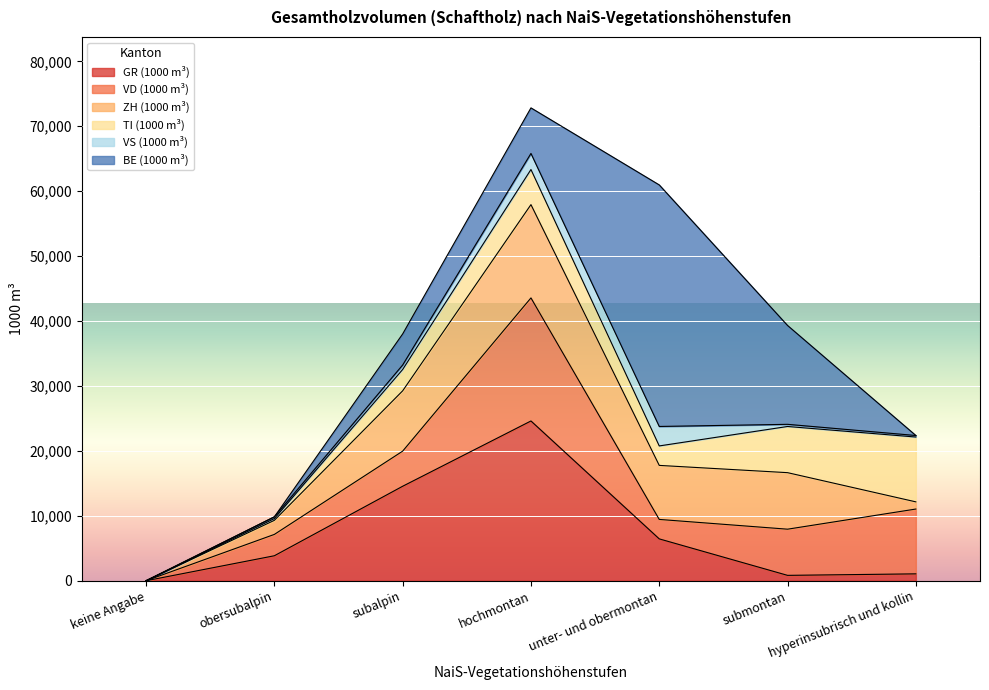

What is the difference between the maximum and second lowest values in the VS (1000 m³) series?

2762